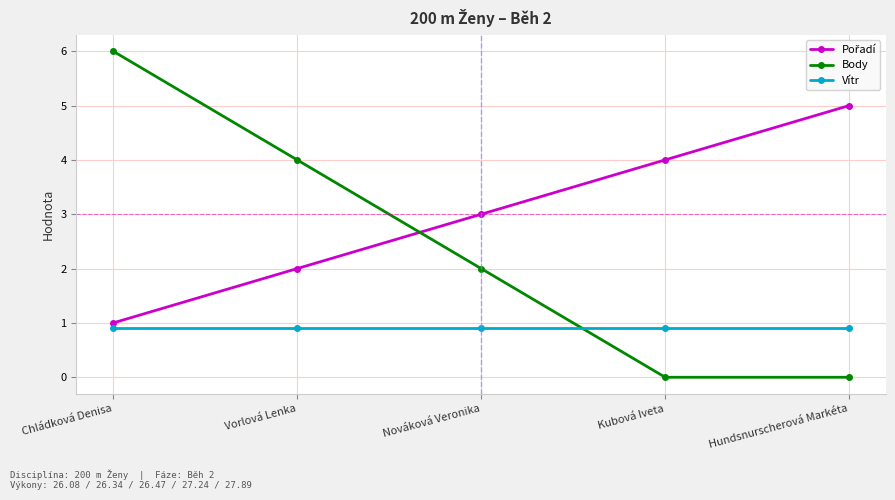

Is it true that Body equals 2.7 at Nováková Veronika?

False